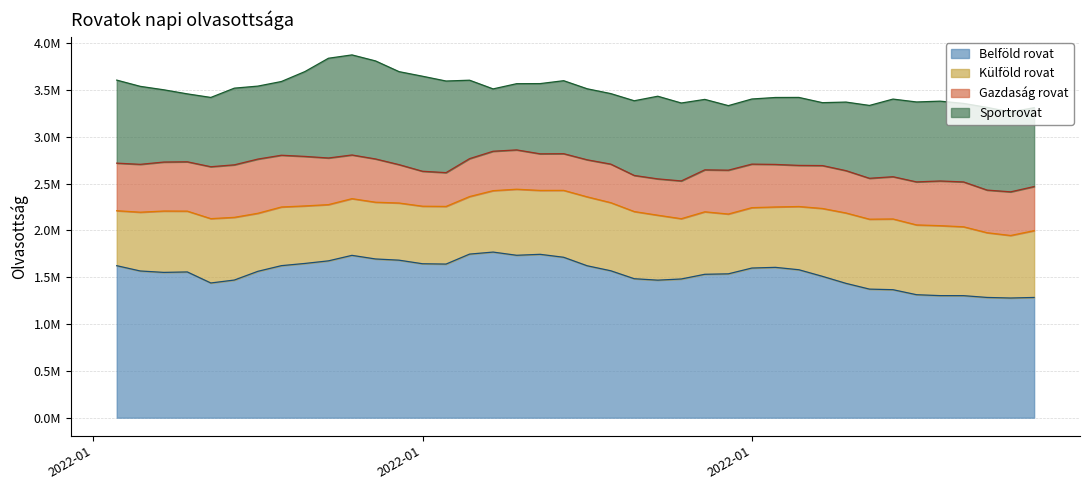

How many lines are shown in the chart?

4